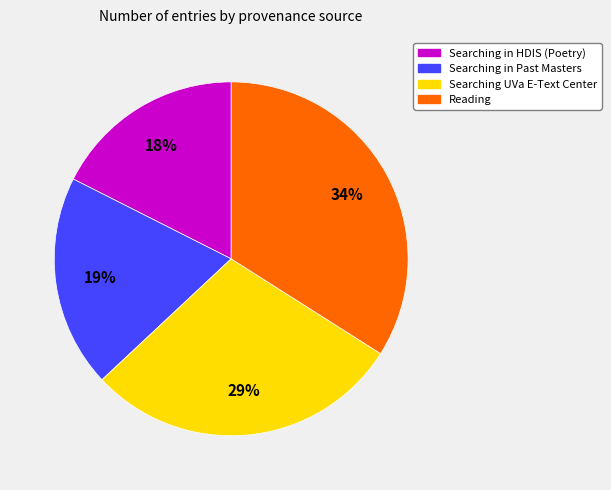

To the nearest percent, what portion does Searching in Past Masters represent?

19%